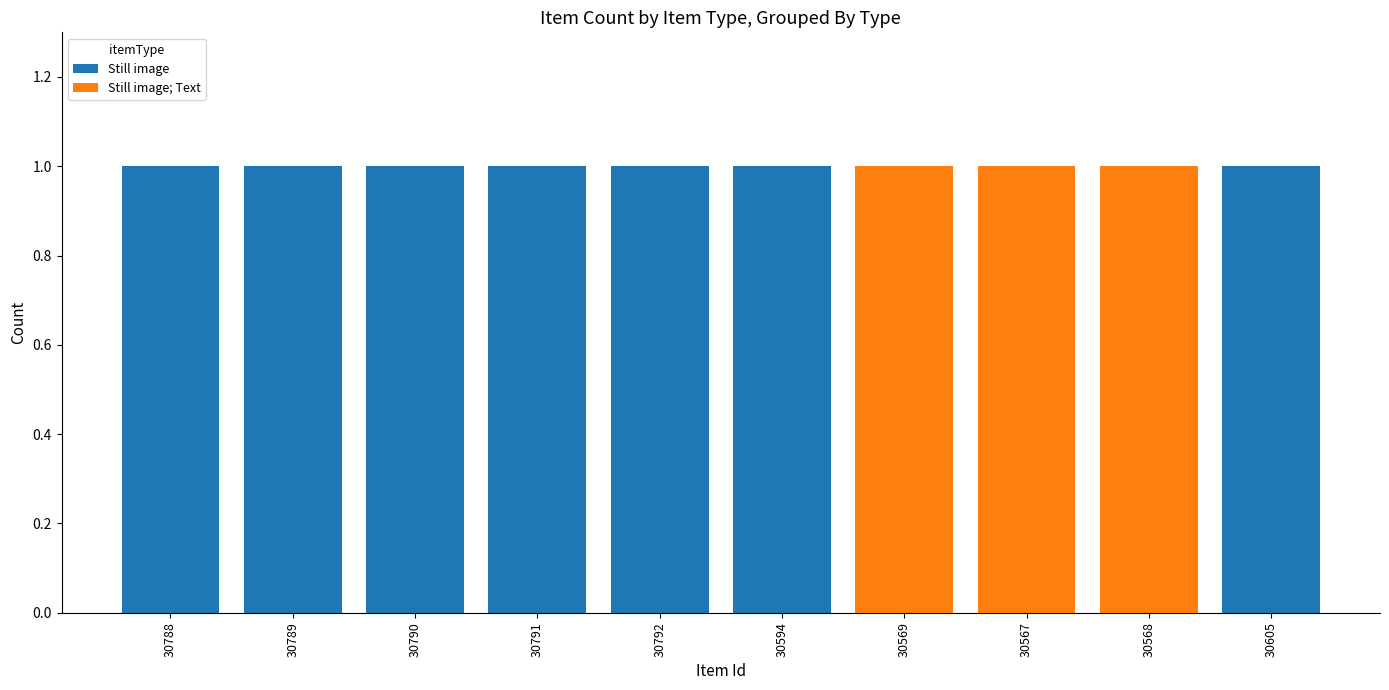

The value of Still image at 30789 is 1. True or false?

True